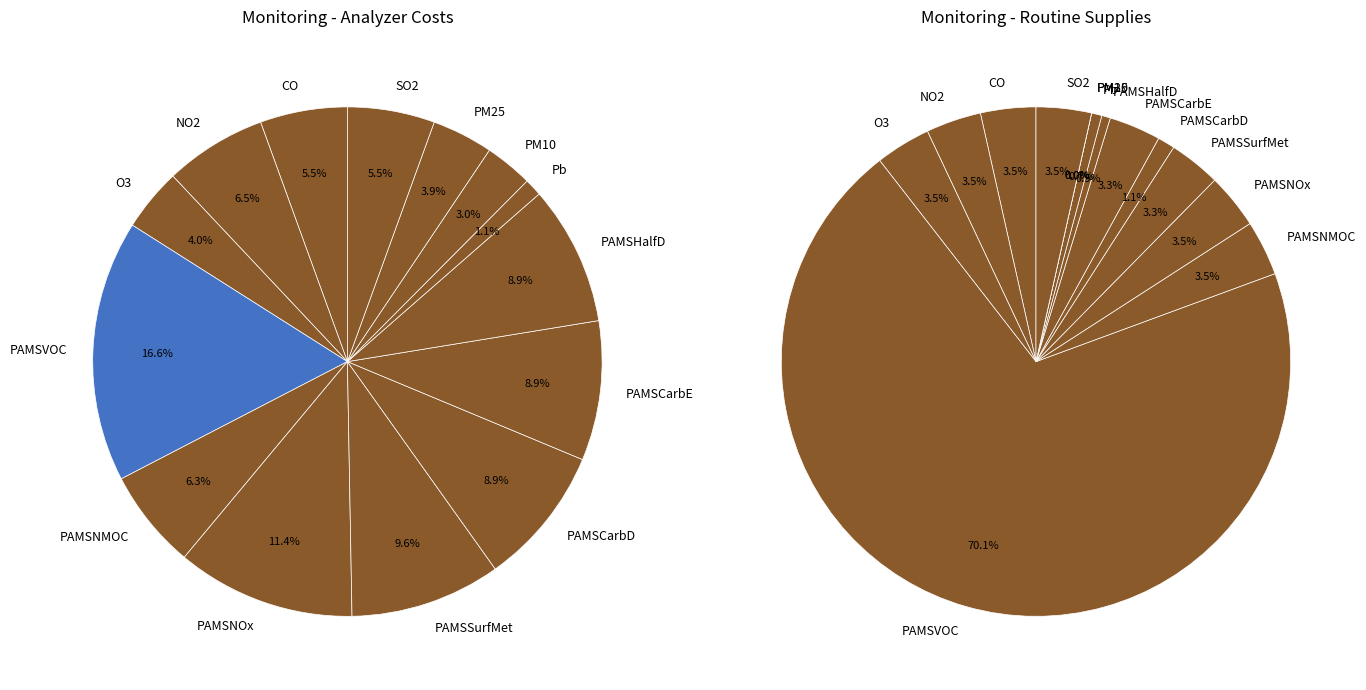

Is it true that PAMSSurfMet is 2% of the pie?

False